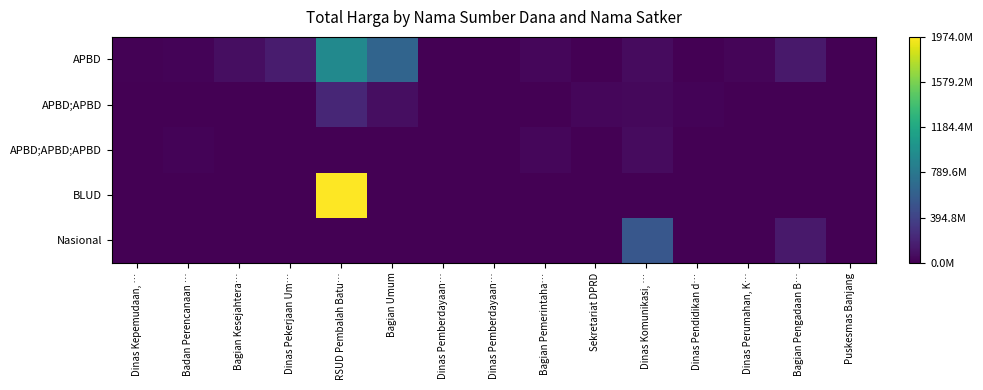

At which category does the chart reach its minimum across all series?

Puskesmas Banjang